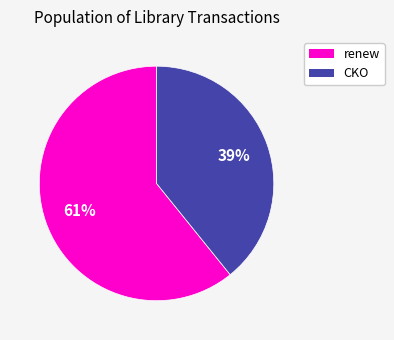

To the nearest percent, what percentage of the pie is CKO?

39%